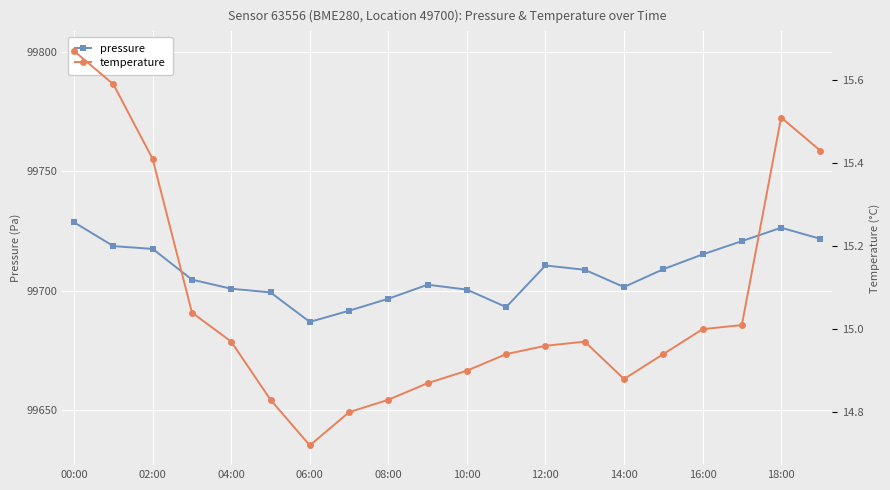

True or false: pressure has a value of 157963.9 at 12:00.

False